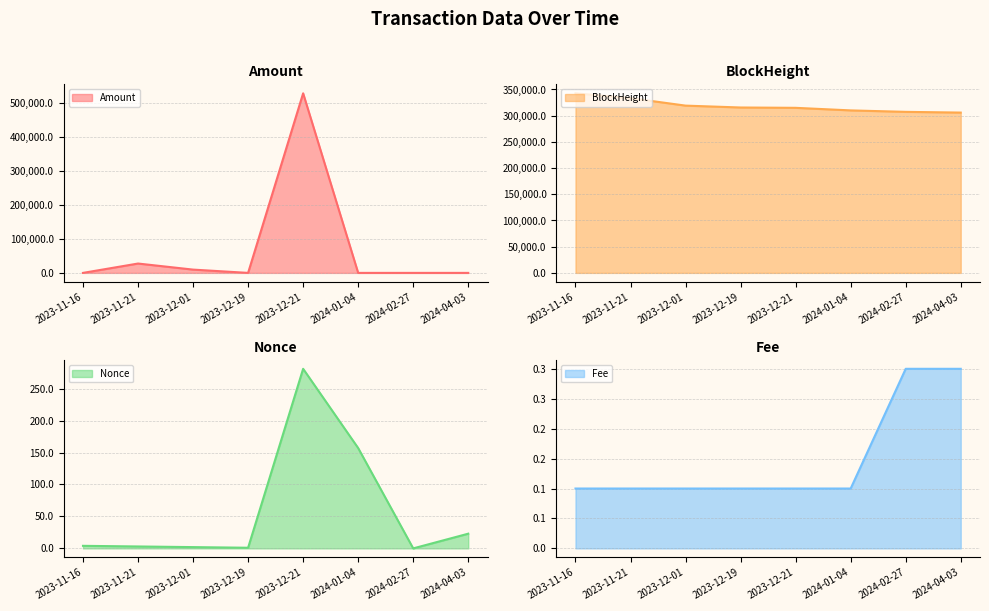

What is the total value across all series at 2023-11-21?

361002.2